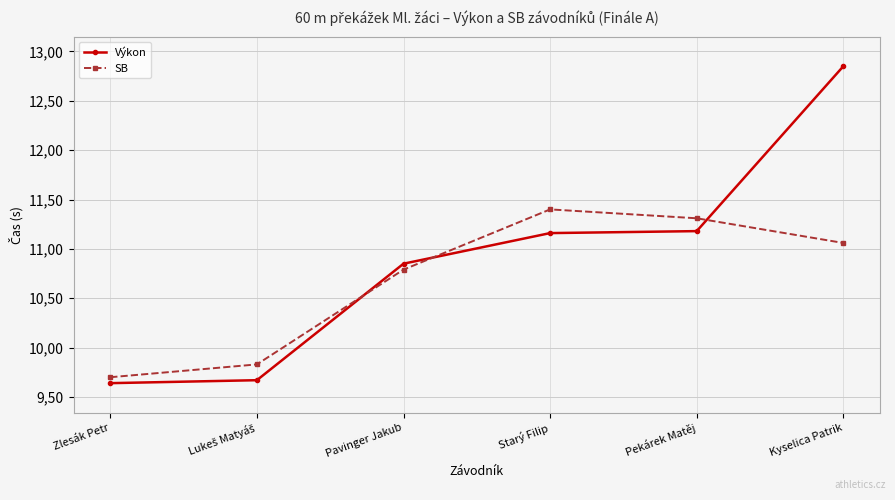

What is the label of the 3rd point from the right?

Starý Filip